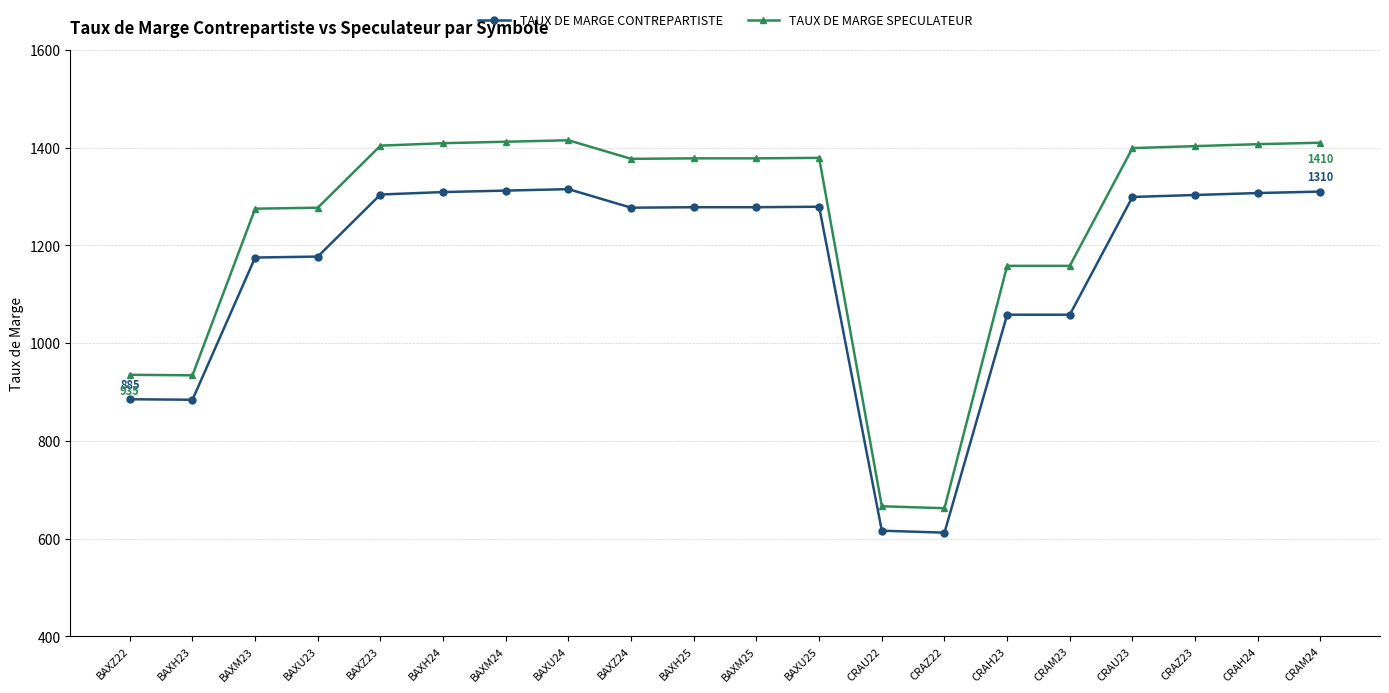

Which series has the largest range (max minus min)?

TAUX DE MARGE SPECULATEUR